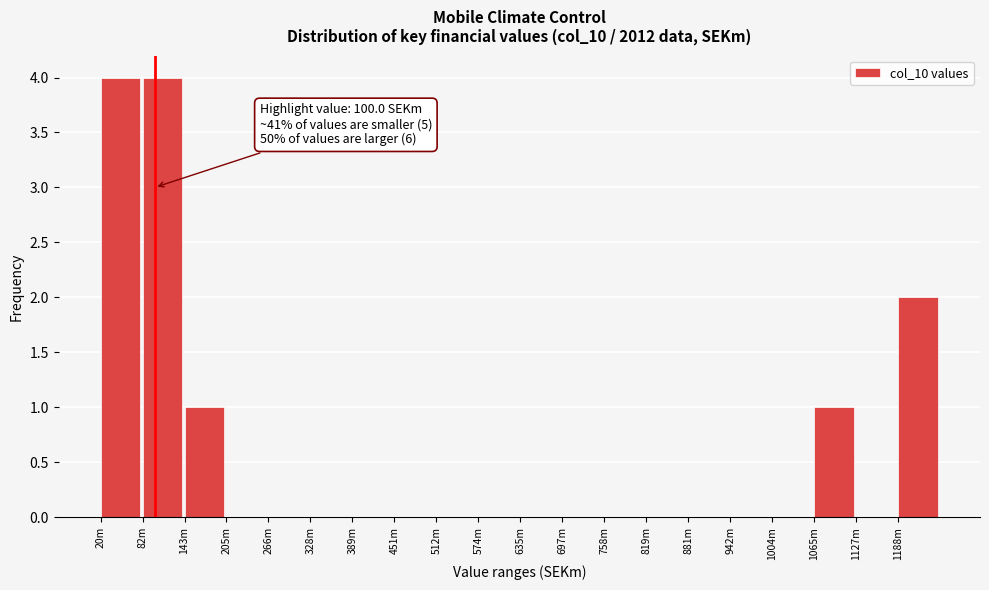

Reading left to right, extract all data points from this chart.

20m=4	82m=4	143m=1	205m=0	266m=0	328m=0	389m=0	451m=0	512m=0	574m=0	635m=0	697m=0	758m=0	819m=0	881m=0	942m=0	1004m=0	1065m=1	1127m=0	1188m=2